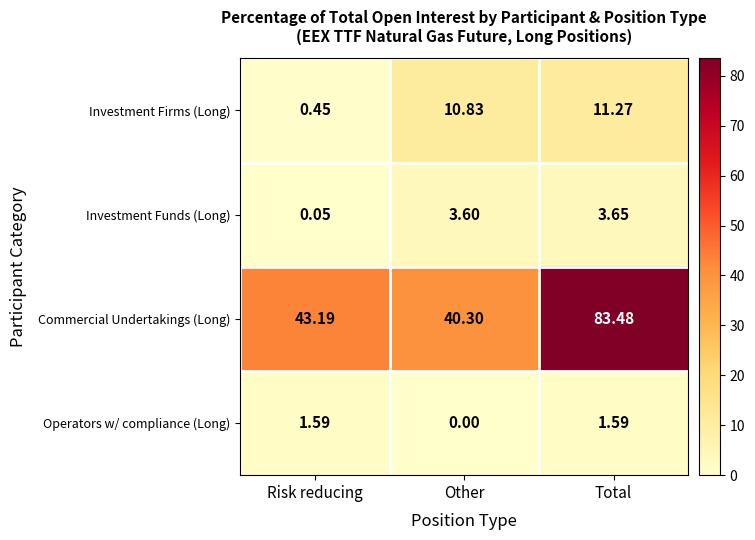

Rank the series at Total from lowest to highest value.

Operators w/ compliance (Long), Investment Funds (Long), Investment Firms (Long), Commercial Undertakings (Long)